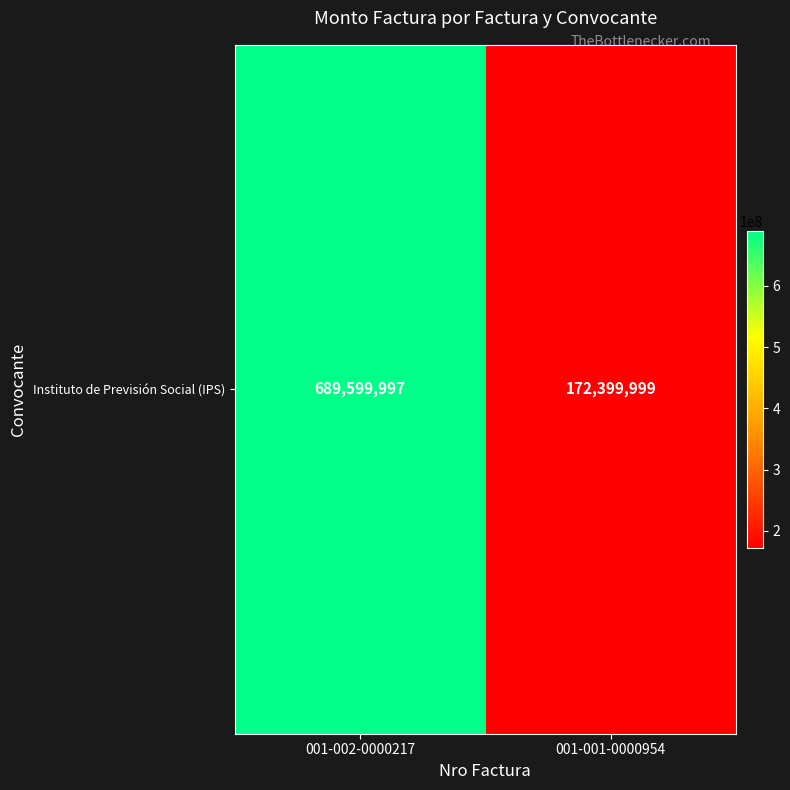

Reading left to right, list all the values displayed in this chart.

001-002-0000217=689599997	001-001-0000954=172399999